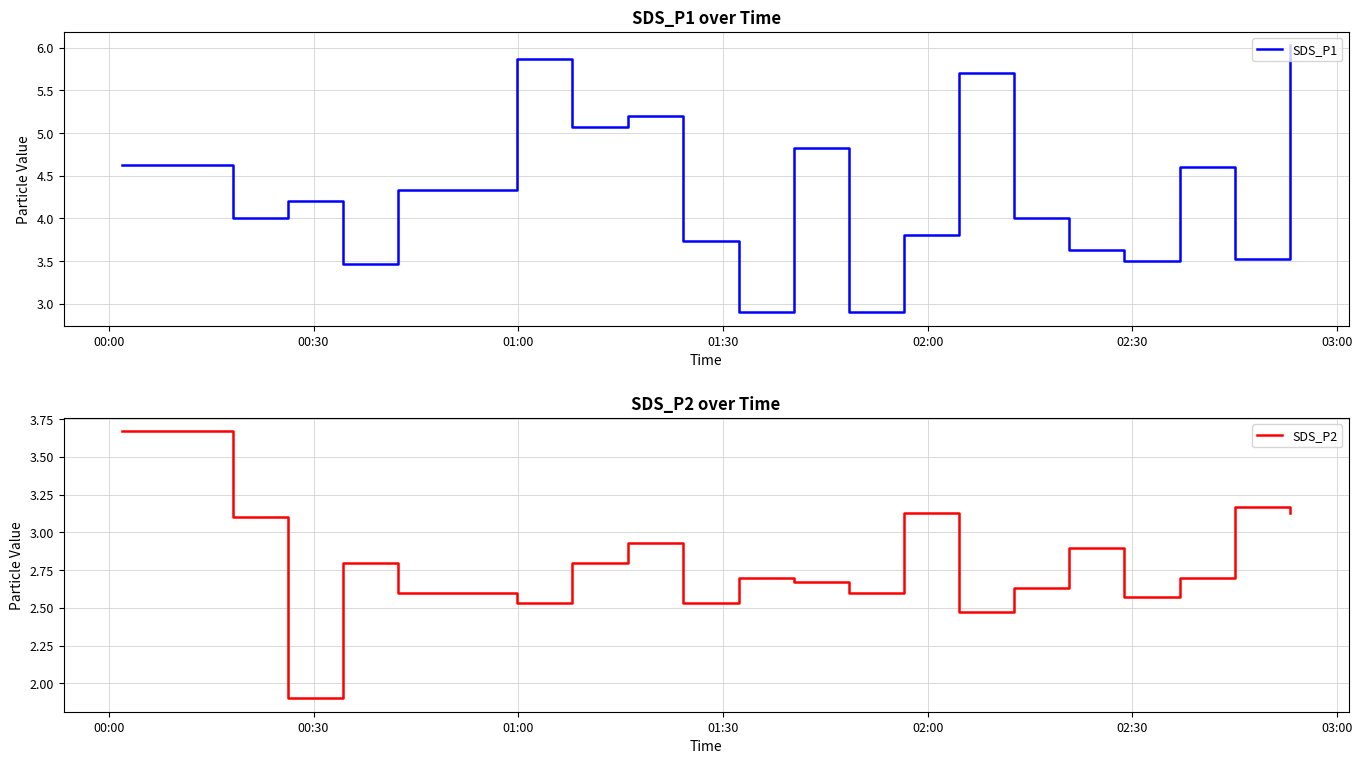

Which series has the widest spread of values?

SDS_P1